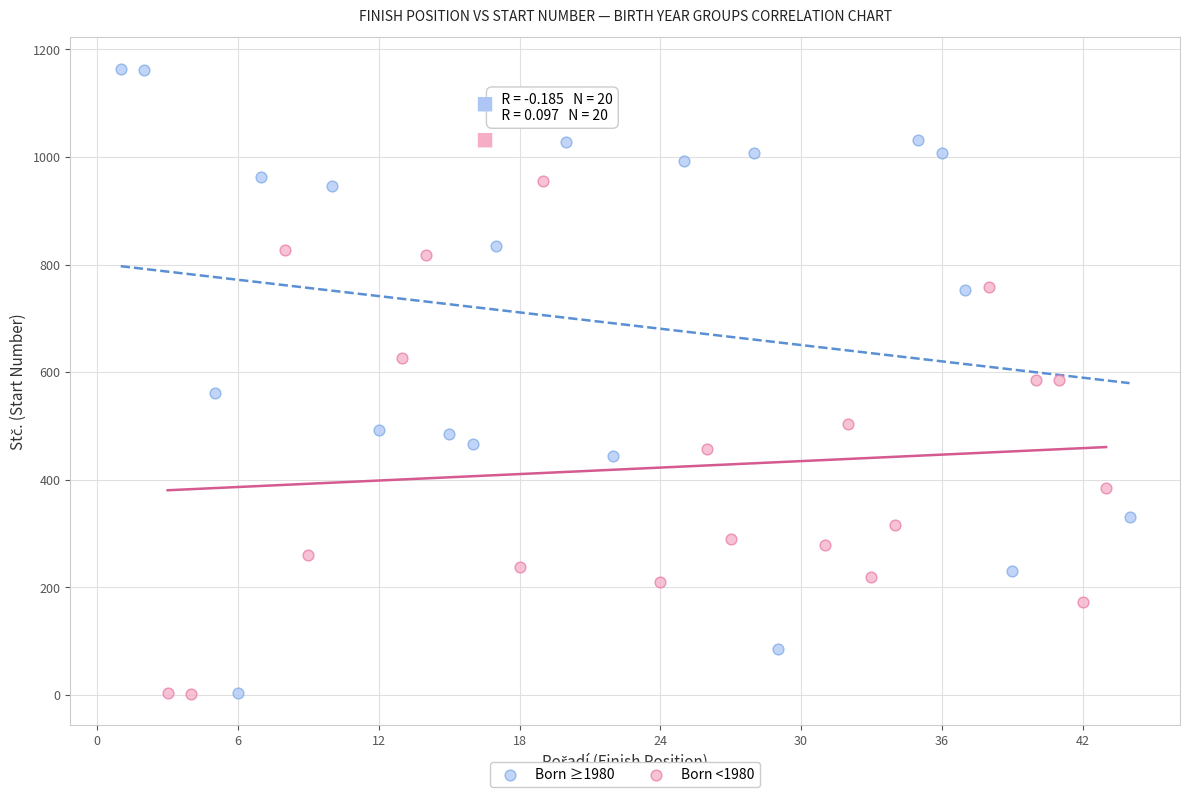

Which series has the widest spread of Y values?

Born ≥1980